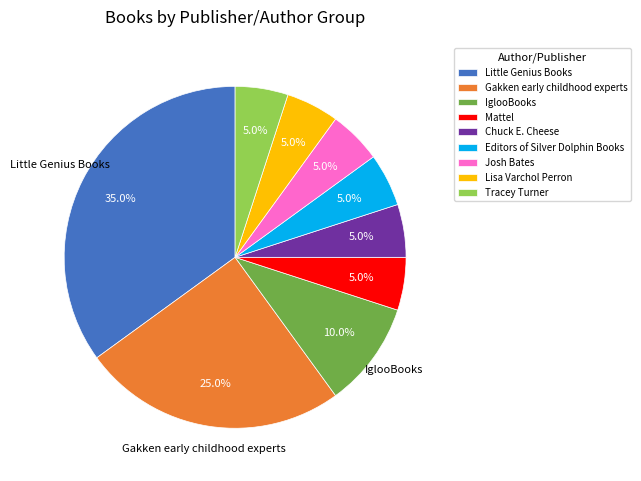

Count the number of slices in the pie.

9